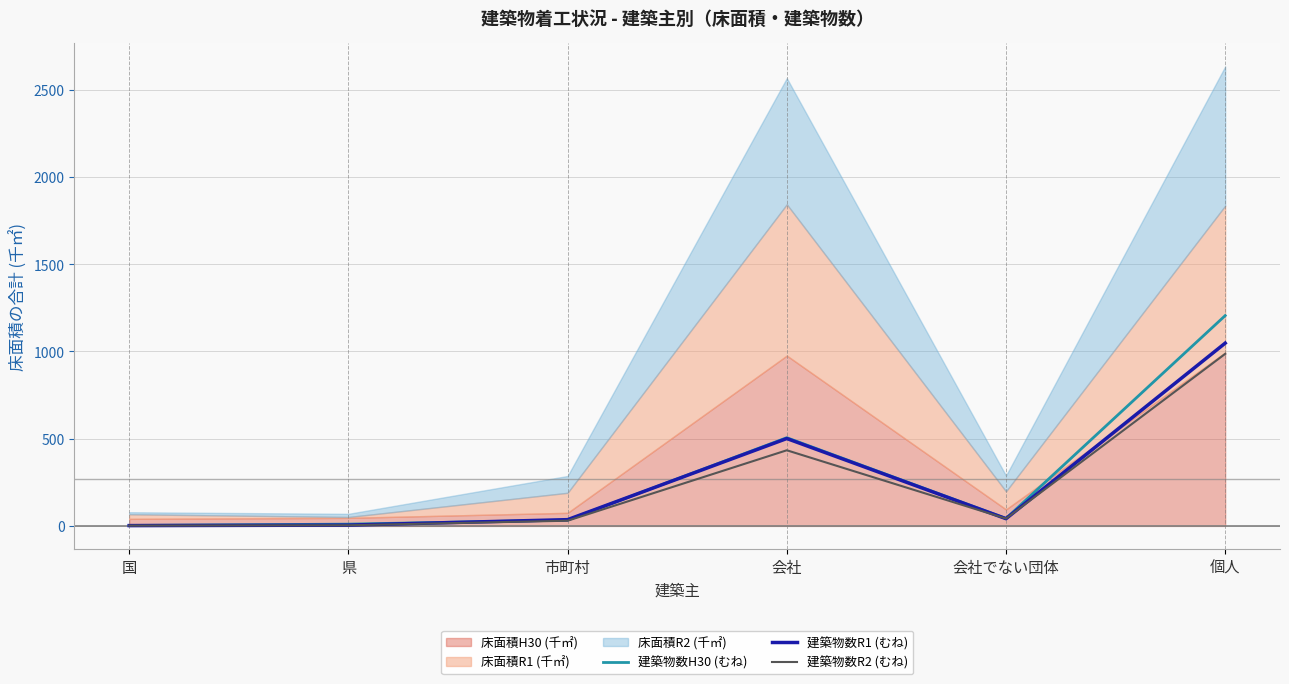

True or false: 建築物数R2 (むね) has a value of 684.7 at 会社.

False